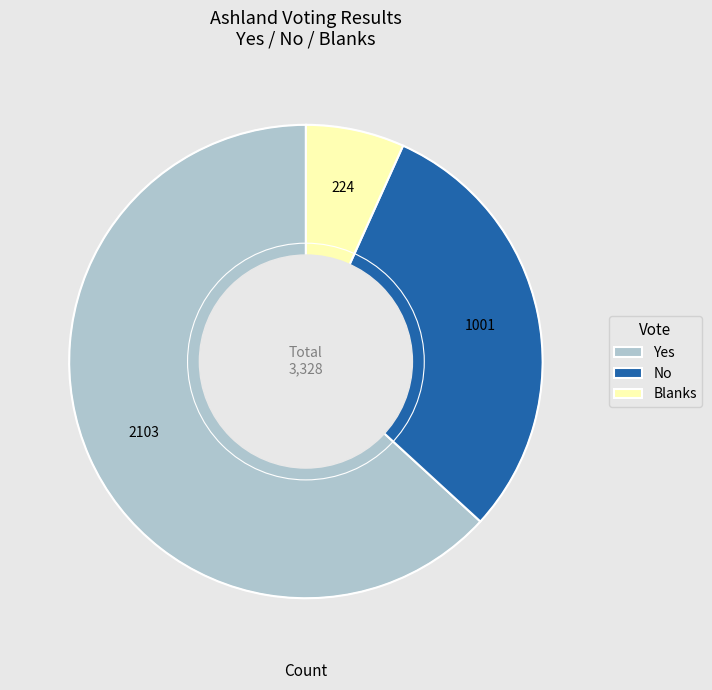

True or false: No accounts for 30% of the total.

True